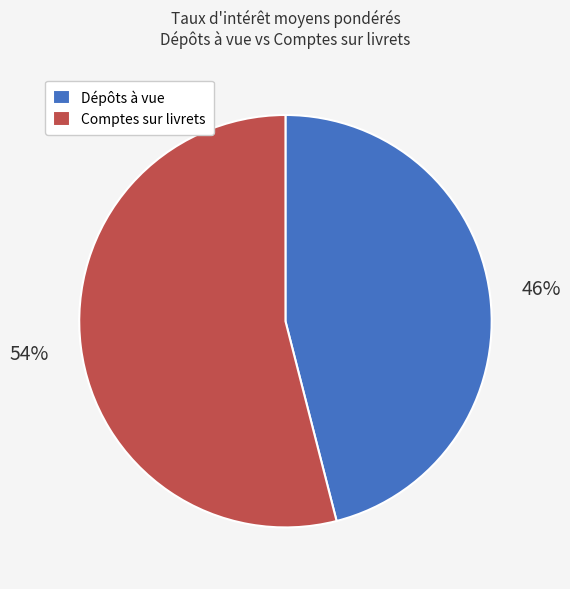

Is it true that Comptes sur livrets is 54% of the pie?

True